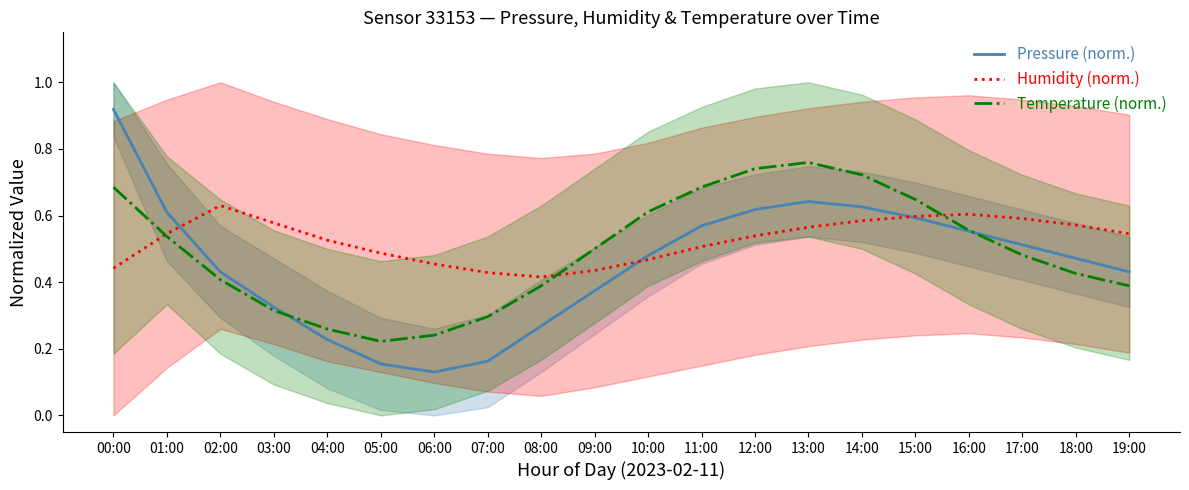

Which series has the largest range (max minus min)?

Pressure (norm.)